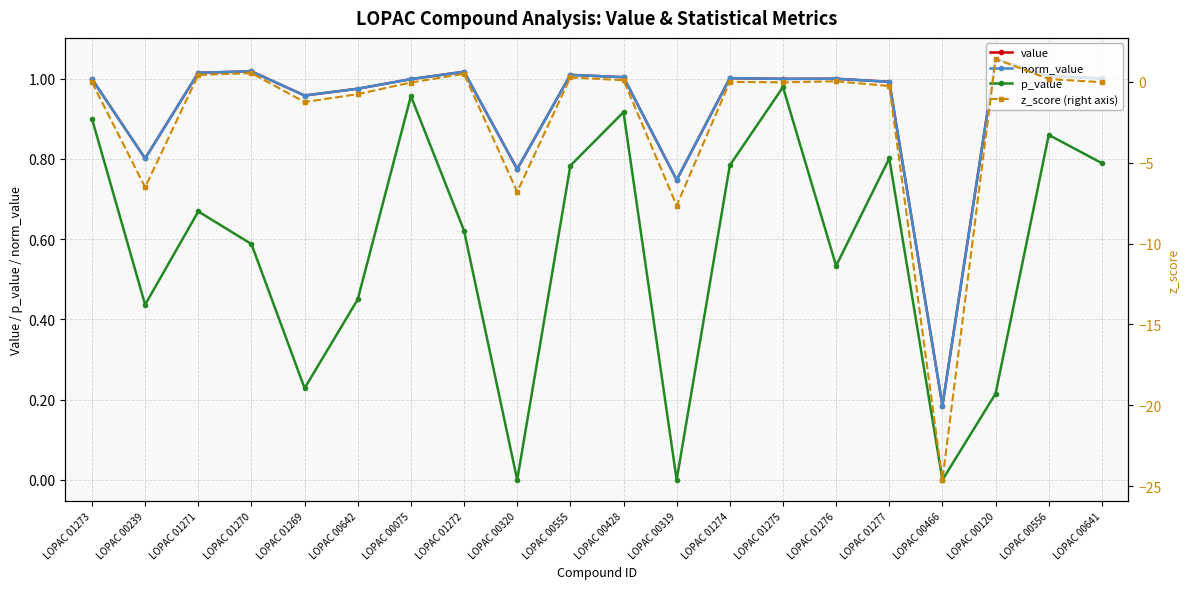

What is the value of the value point at the 11th from the left?

1.0